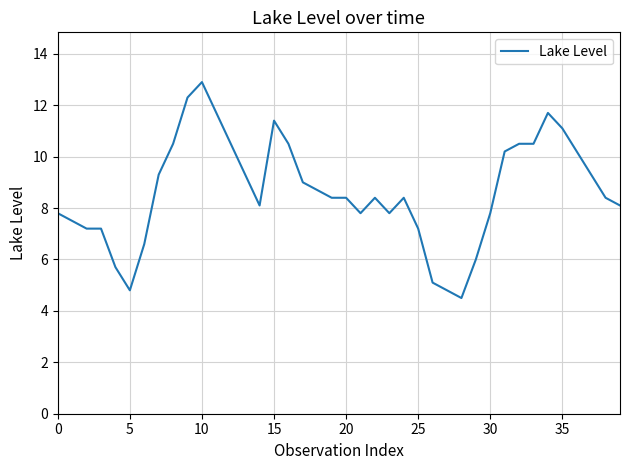

What is the greatest value displayed?

12.9